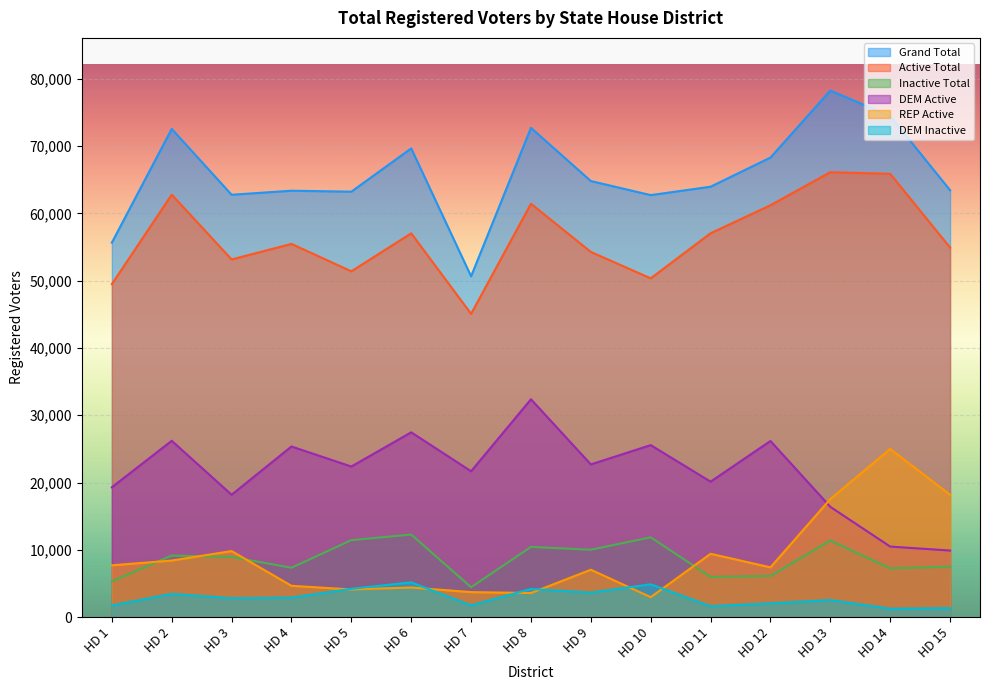

Reading left to right, extract all data points from this chart.

Grand Total: 55648	72547	62764	63366	63223	69651	50648	72708	64803	62711	63961	68290	78249	74461	63436
Active Total: 49483	62777	53151	55459	51388	57033	45068	61425	54268	50345	57040	61204	66118	65870	54918
Inactive Total: 5328	9146	8950	7337	11440	12266	4444	10435	10016	11857	5978	6117	11386	7246	7495
DEM Active: 19299	26207	18184	25359	22379	27464	21679	32376	22695	25562	20134	26177	16387	10485	9896
REP Active: 7703	8408	9818	4656	4111	4404	3717	3584	7048	2966	9416	7400	17549	24993	18192
DEM Inactive: 1743	3458	2817	2900	4213	5168	1748	4192	3648	4884	1624	2054	2540	1251	1343